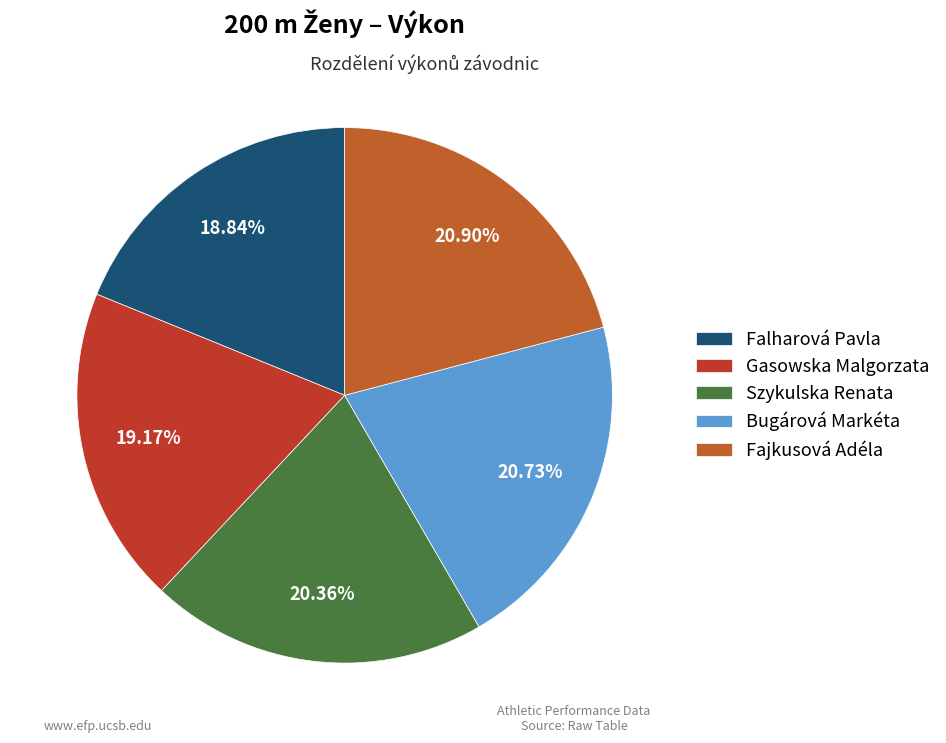

To the nearest percent, what percentage of the pie is Gasowska Malgorzata?

19%